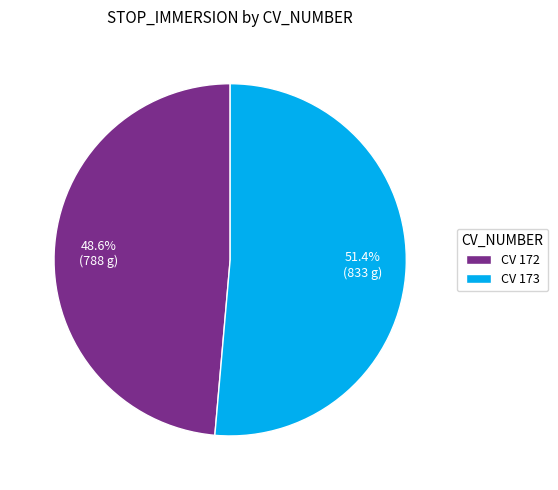

Rank the categories by value from highest to lowest.

CV 173, CV 172